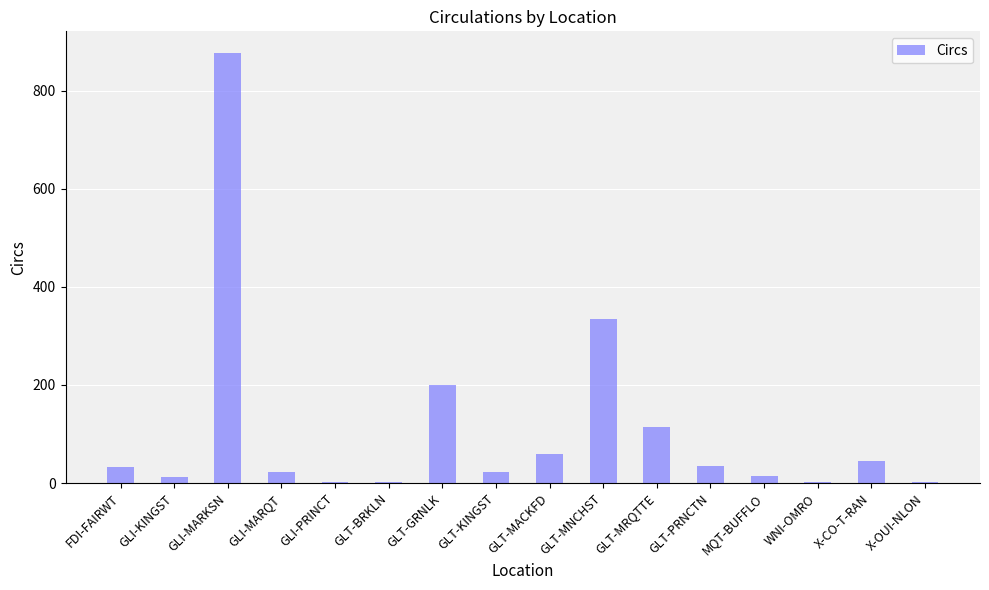

Which has a higher value, GLI-KINGST or GLT-MNCHST?

GLT-MNCHST